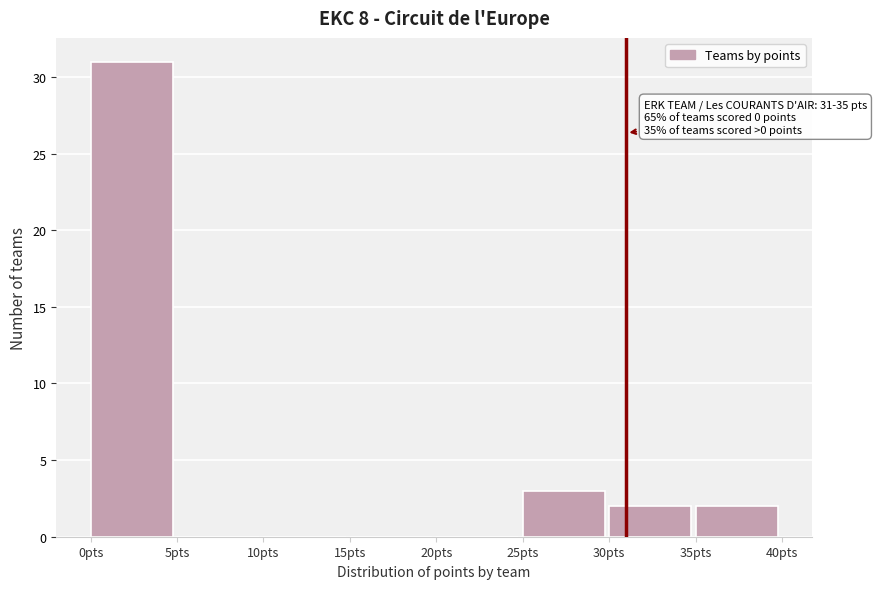

Over which range of the x-axis is the bar tallest?

0 to 5